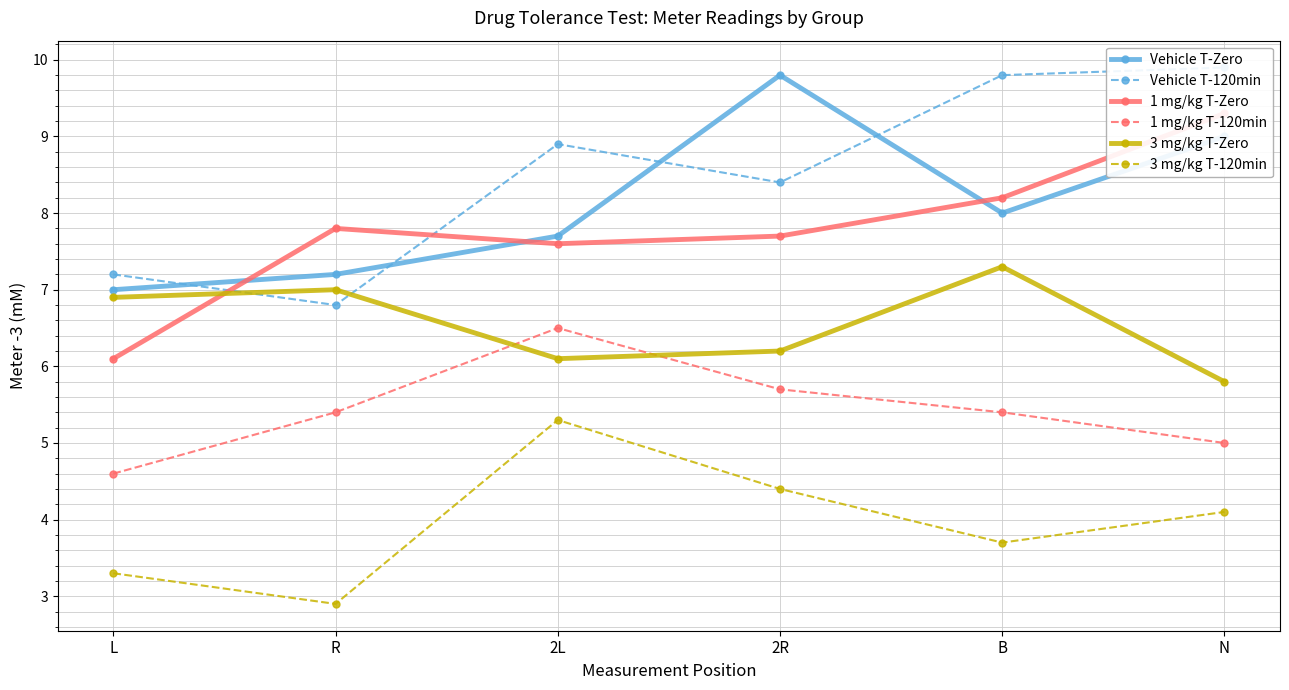

Which series has the largest total across all categories?

Vehicle T-120min